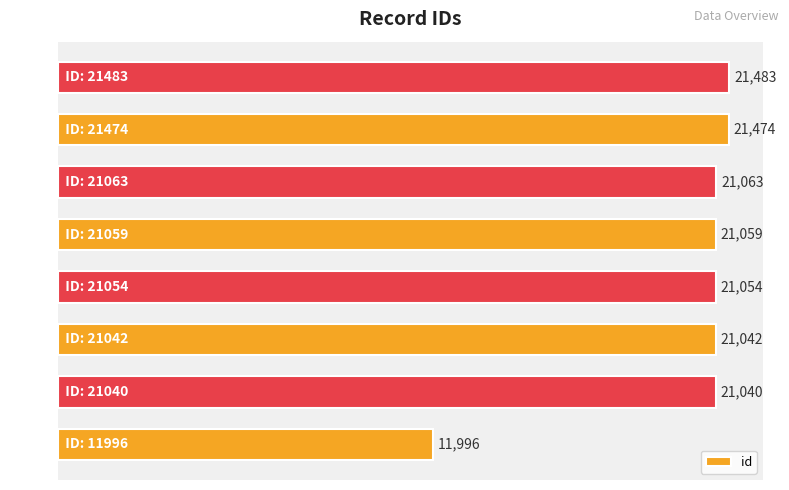

Reading top to bottom, list all the values displayed in this chart.

21483	21474	21063	21059	21054	21042	21040	11996